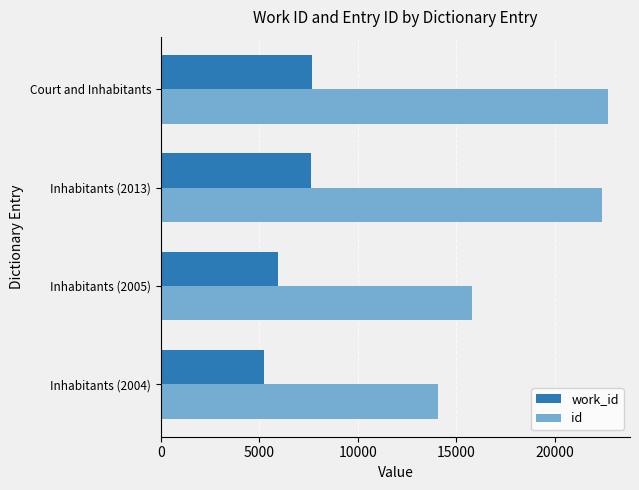

At which label is id closest to 18362?

Inhabitants (2005)